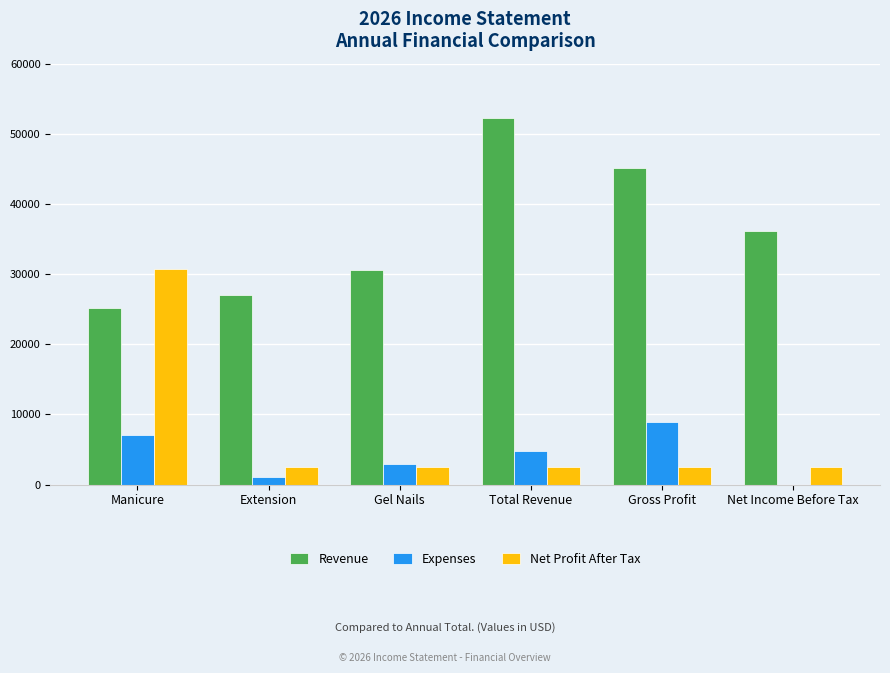

Between Gel Nails and Gross Profit, which series saw the biggest shift?

Revenue